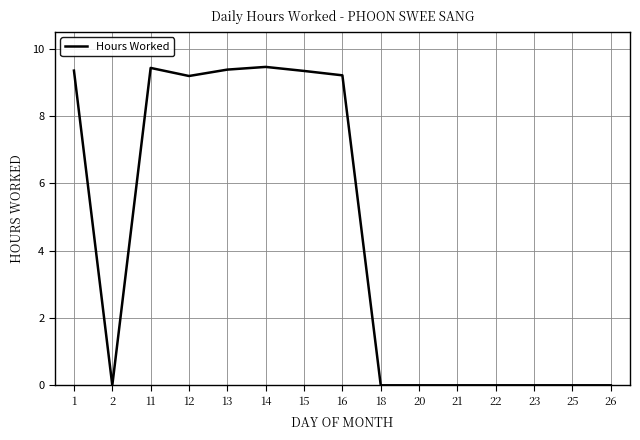

What is the change in value from 12 to 18?

-9.2